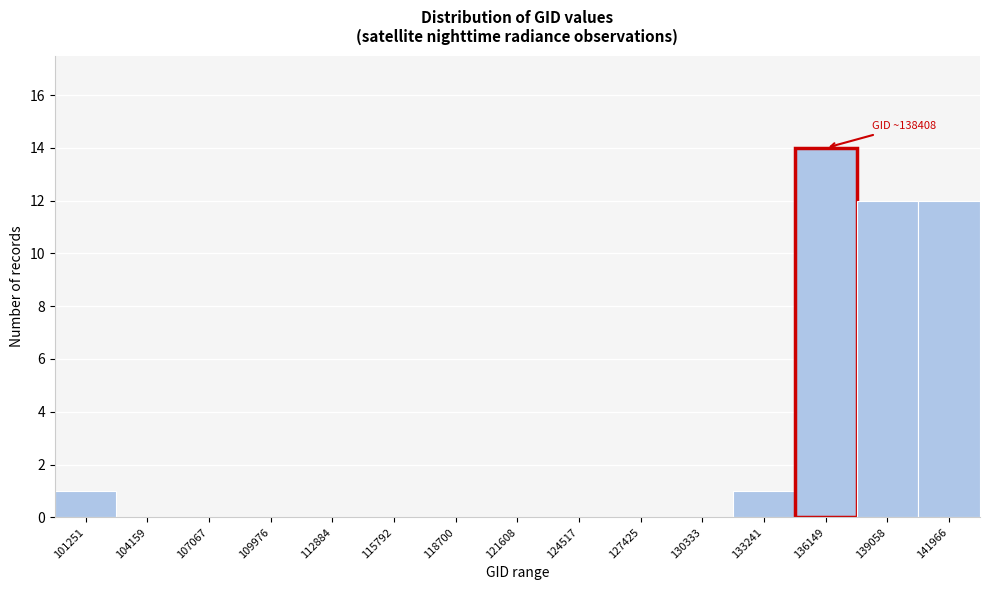

Reading left to right, extract all data points from this chart.

101251=1	104159=0	107067=0	109976=0	112884=0	115792=0	118700=0	121608=0	124517=0	127425=0	130333=0	133241=1	136149=14	139058=12	141966=12